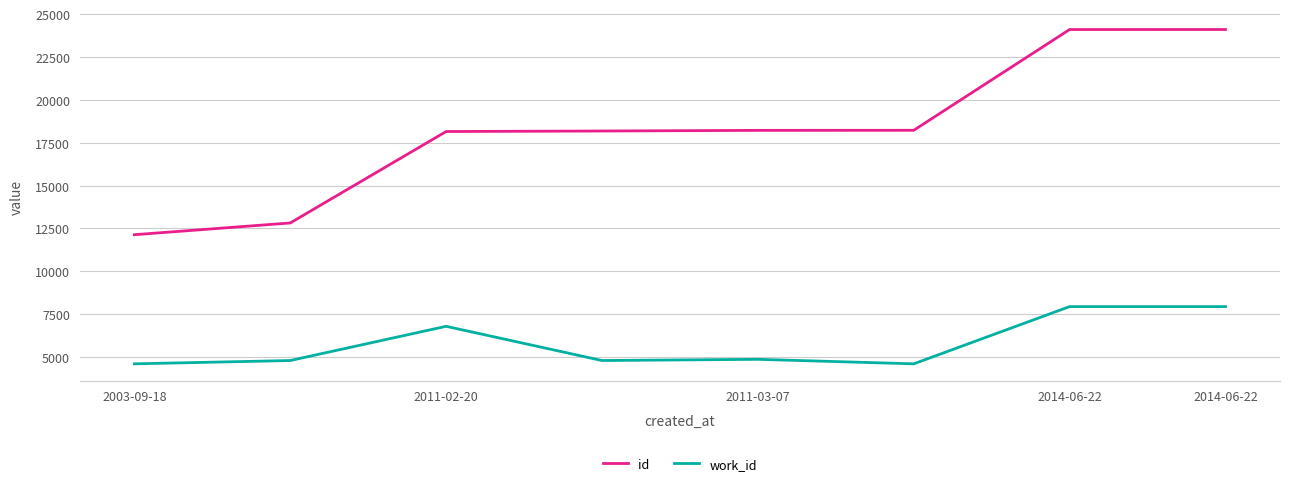

What is the maximum value for id?

24099